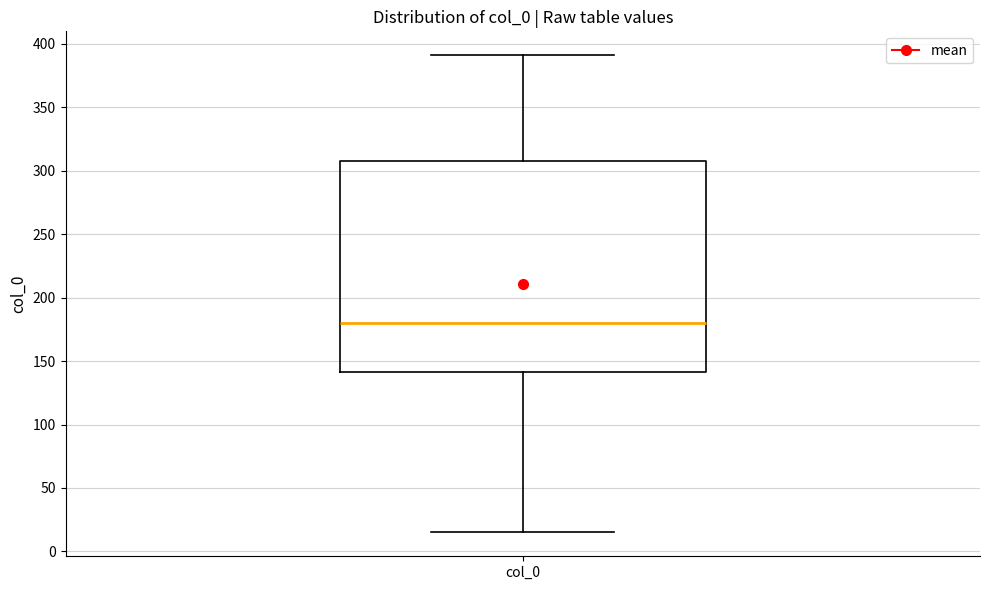

Where is the upper edge of the box for col_0 on the y-axis? The values are not printed on the chart, so give them approximately, as read against the axis.

310